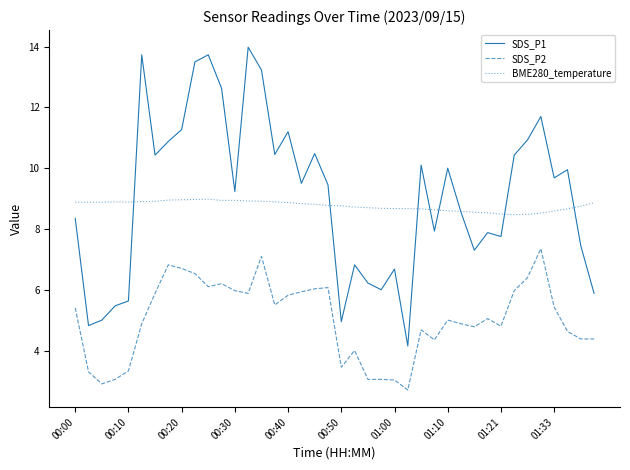

True or false: SDS_P2 and BME280_temperature cross at least once.

False